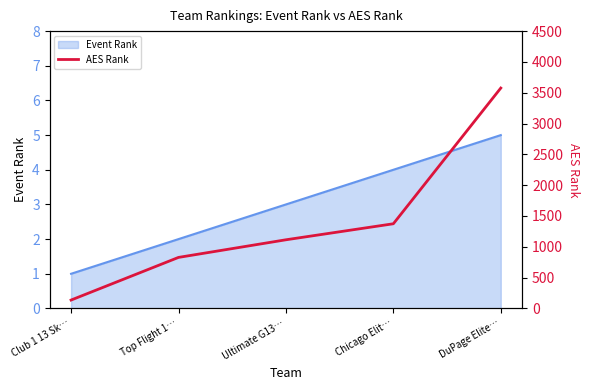

What is the value of the AES Rank point at the 1st from the left?

136